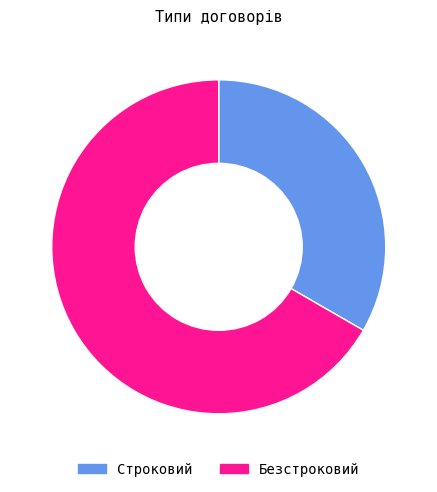

Which slice is the smallest?

Строковий